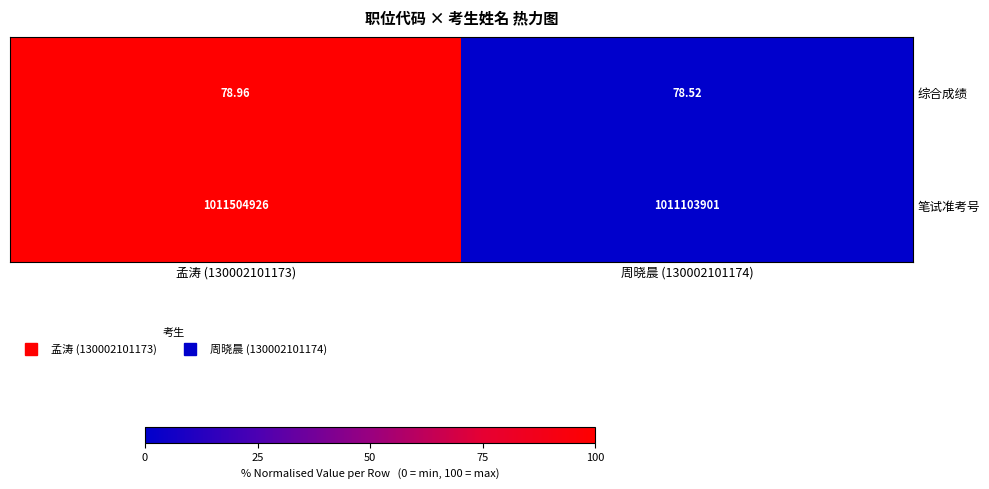

At 孟涛 (130002101173), list the series in order from smallest to largest.

综合成绩, 笔试准考号